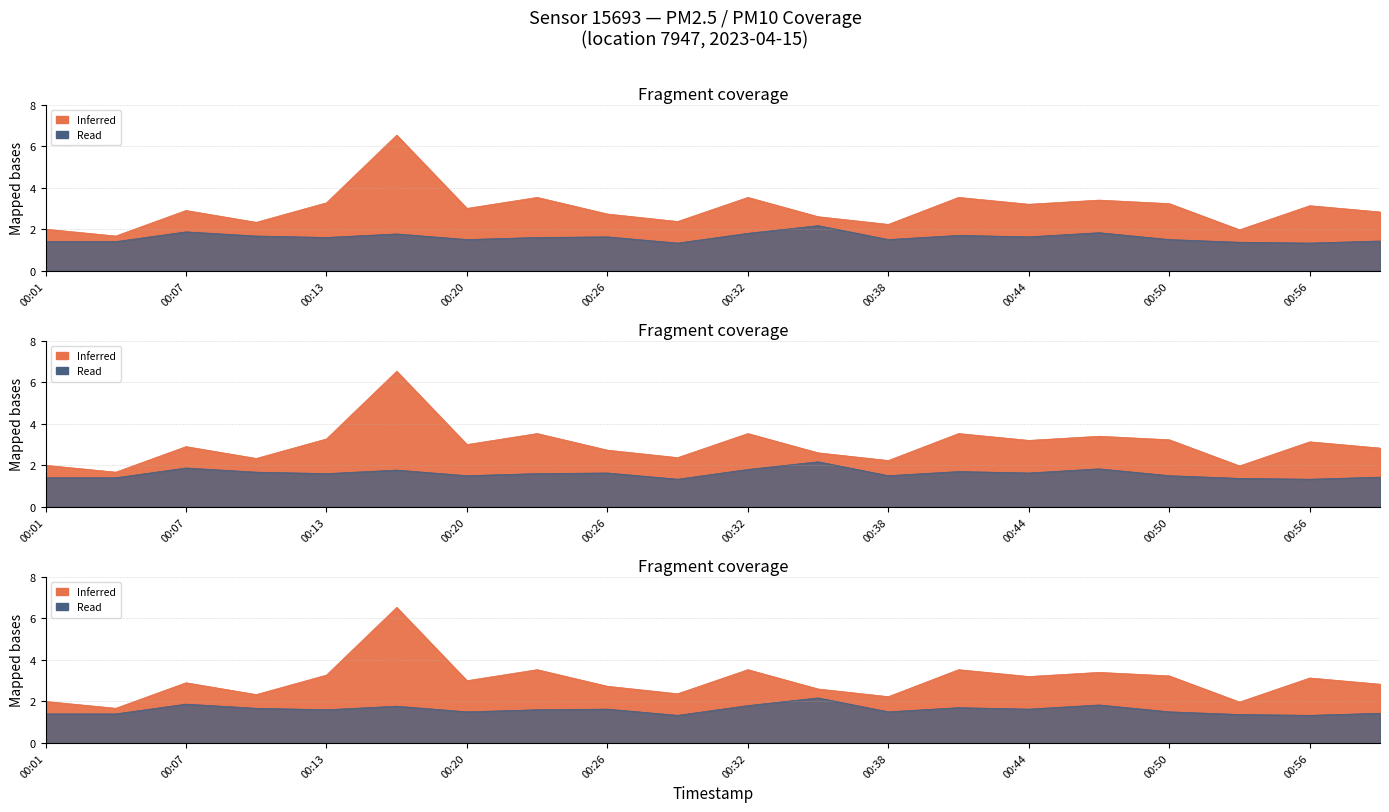

Where is P1 nearest to the value 4?

00:23